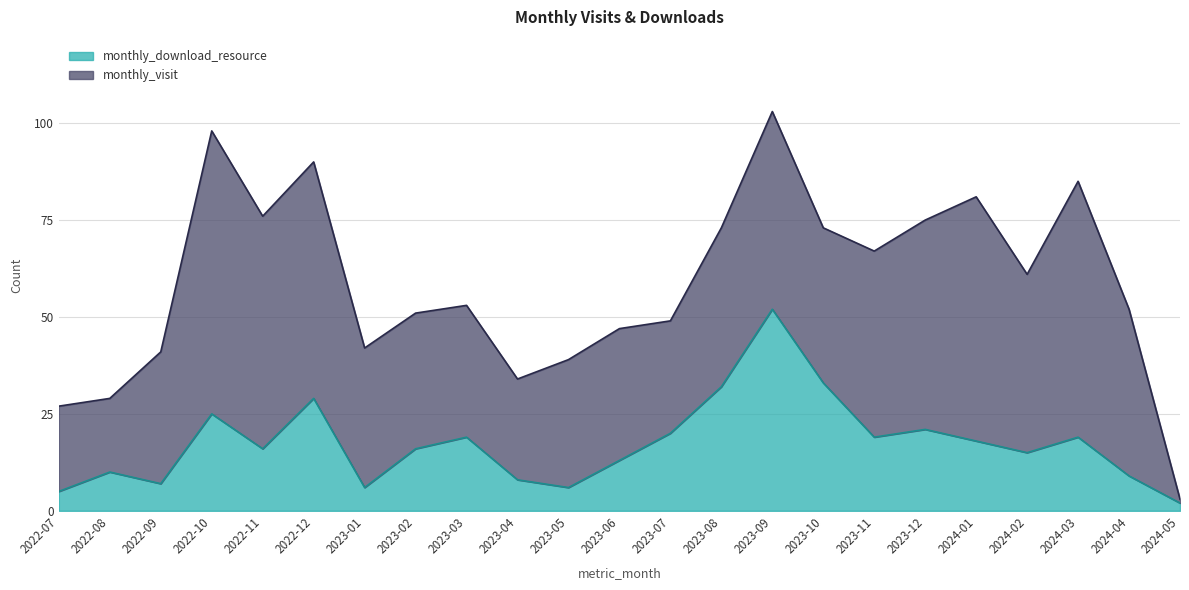

What is the smallest value displayed?

2